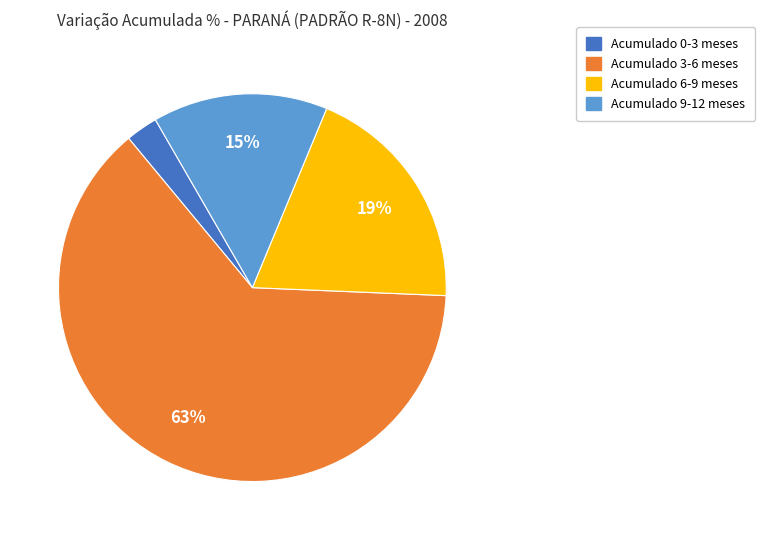

How many slices are in this pie chart?

4